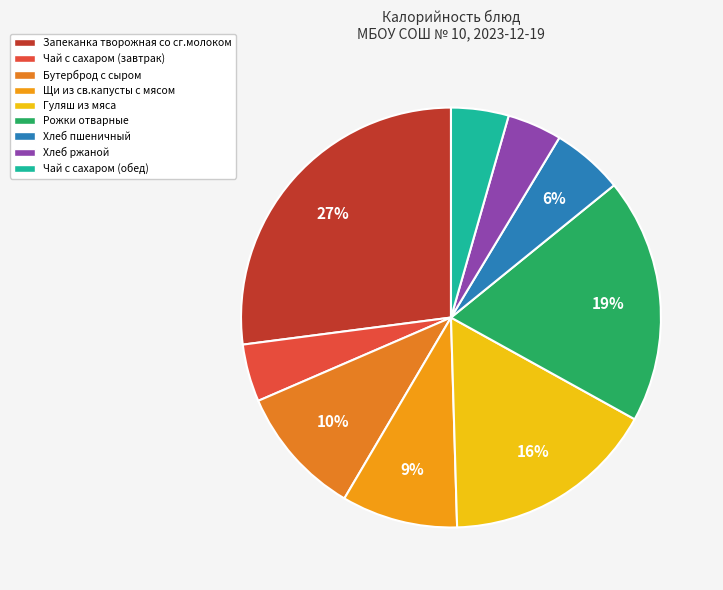

What percentage is NOT represented by Хлеб ржаной?

95.8%